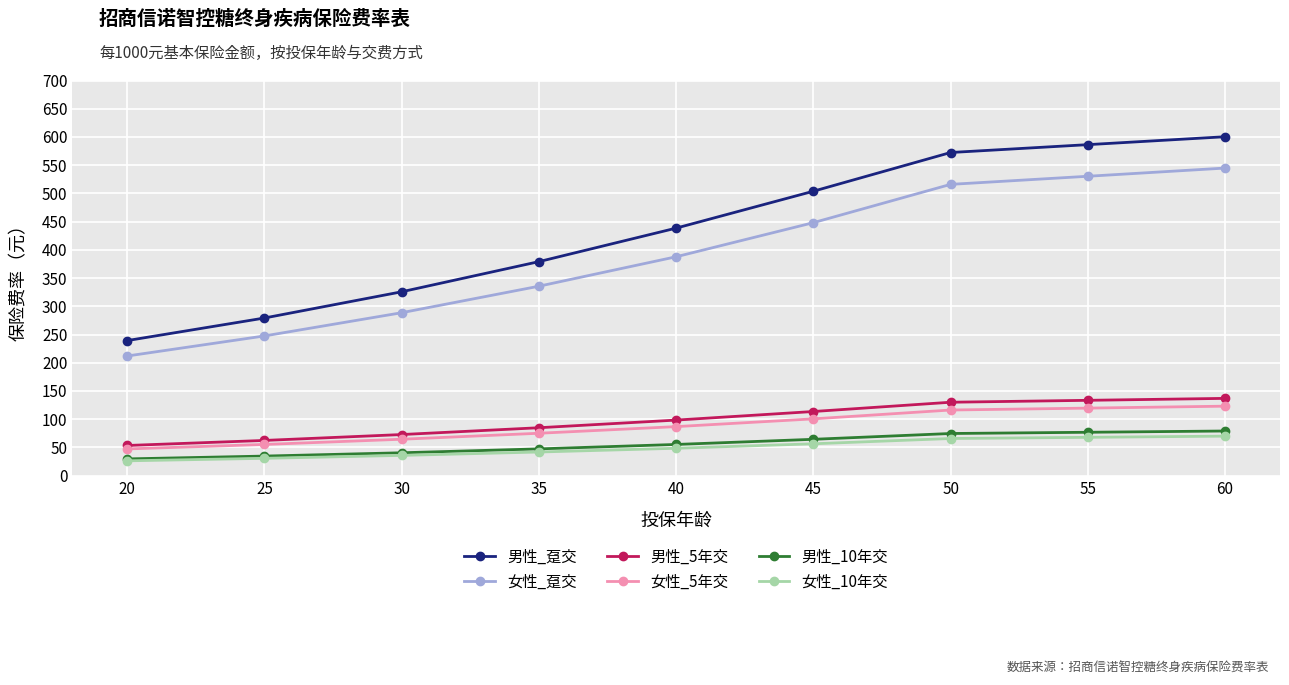

List the series in order of their peak value, highest first.

男性_趸交, 女性_趸交, 男性_5年交, 女性_5年交, 男性_10年交, 女性_10年交